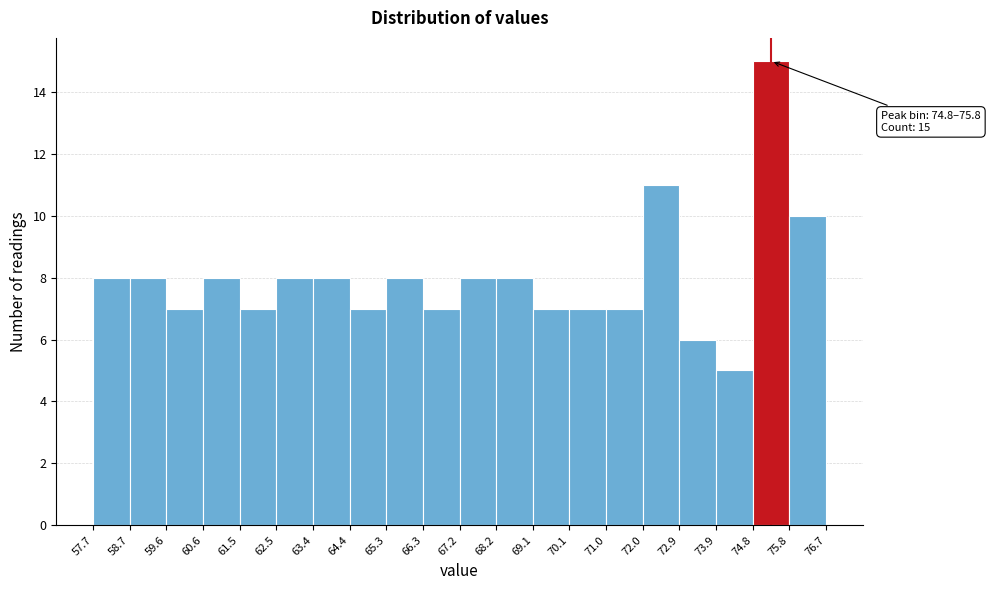

Which range on the x-axis has the tallest bar?

74.8 to 75.8